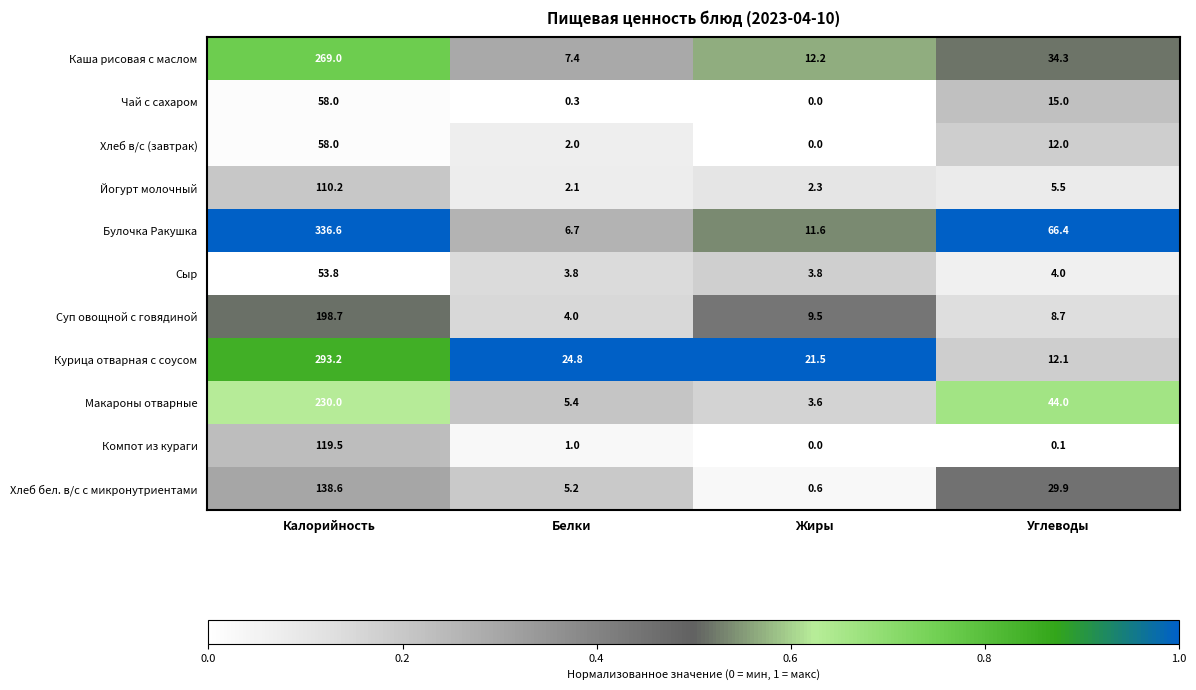

The value of Булочка Ракушка at Углеводы is 43.7. True or false?

False